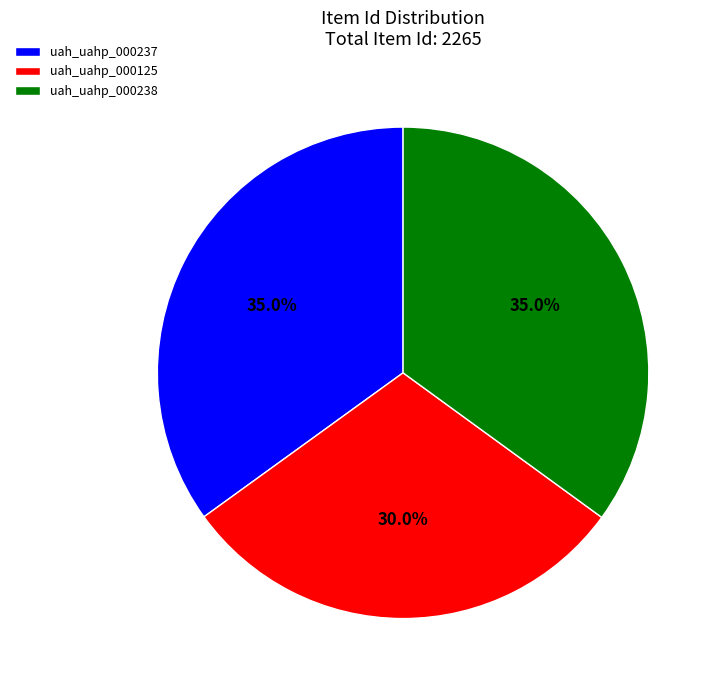

Approximately how many times larger is the value at uah_uahp_000237 compared to uah_uahp_000238?

1.0